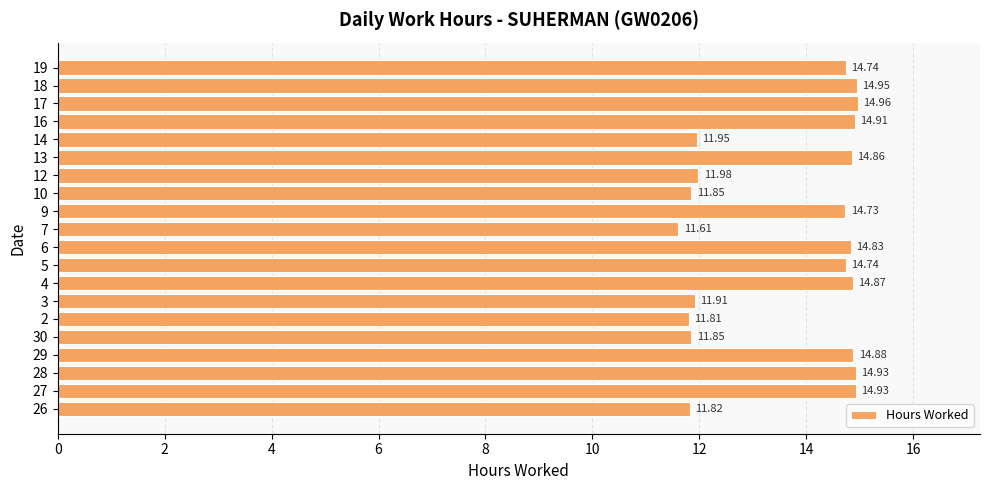

Which has a higher value, 27 or 6?

27